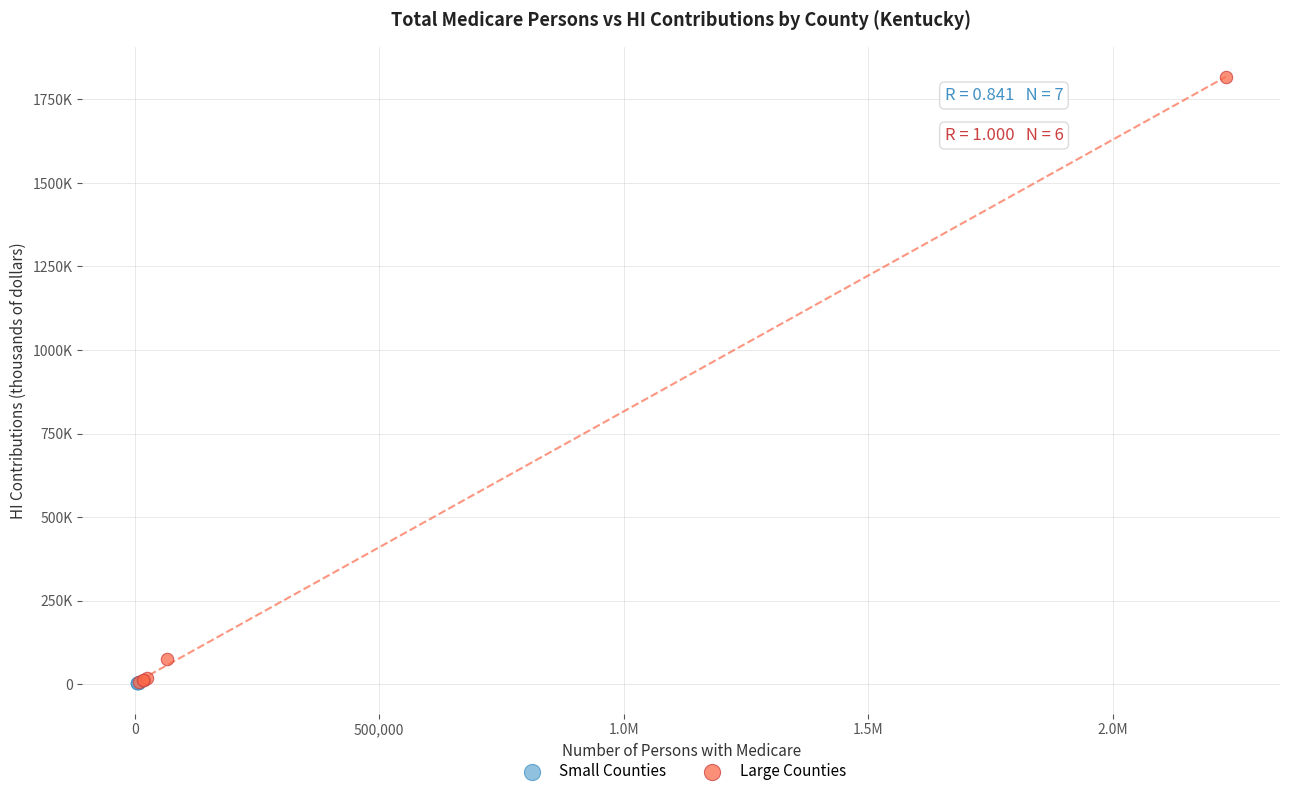

Which series has the largest Y range (max minus min)?

Large Counties